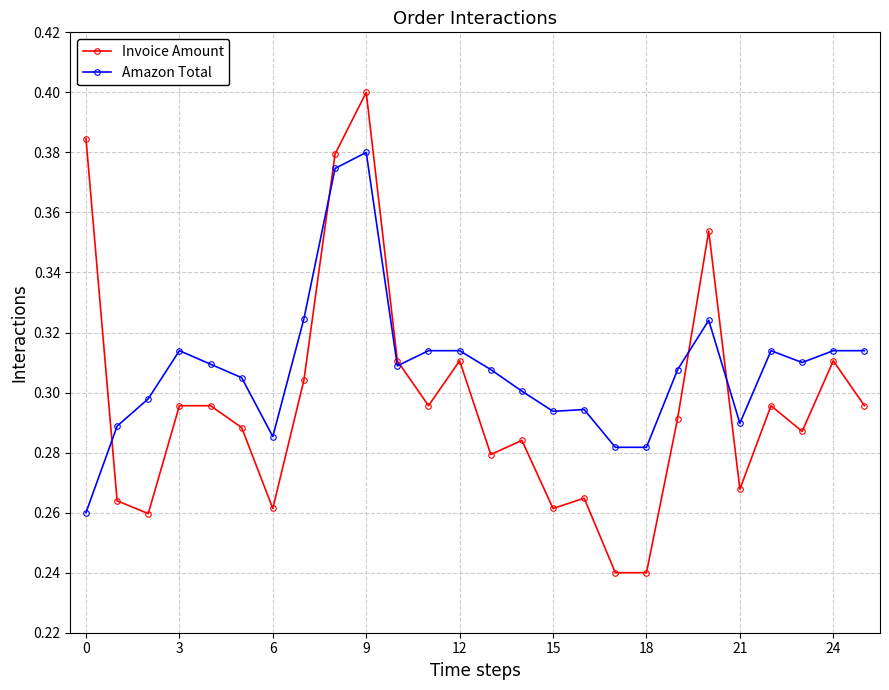

True or false: Amazon Total and Invoice Amount cross at least once.

True